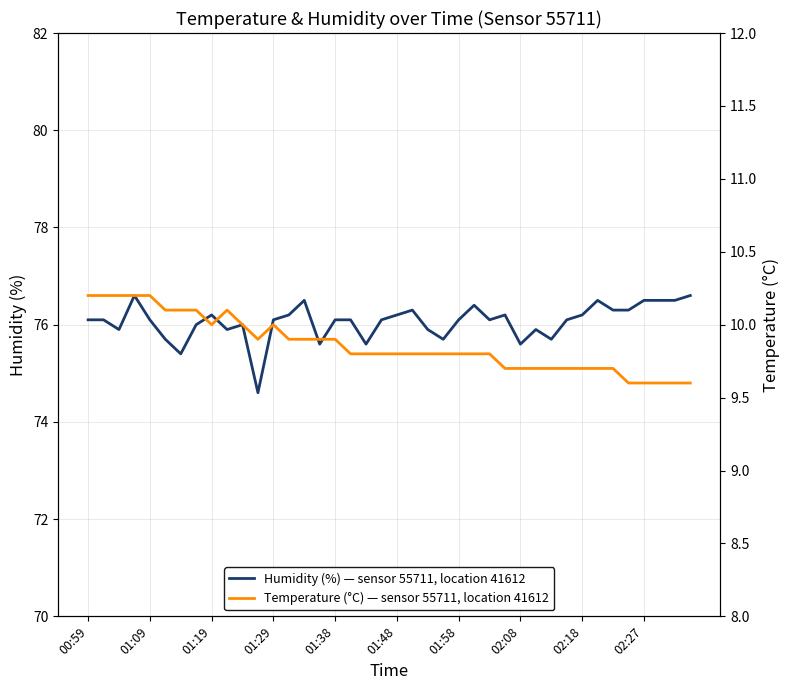

List the series in order of their peak value, lowest first.

Temperature (°C) — sensor 55711, location 41612, Humidity (%) — sensor 55711, location 41612